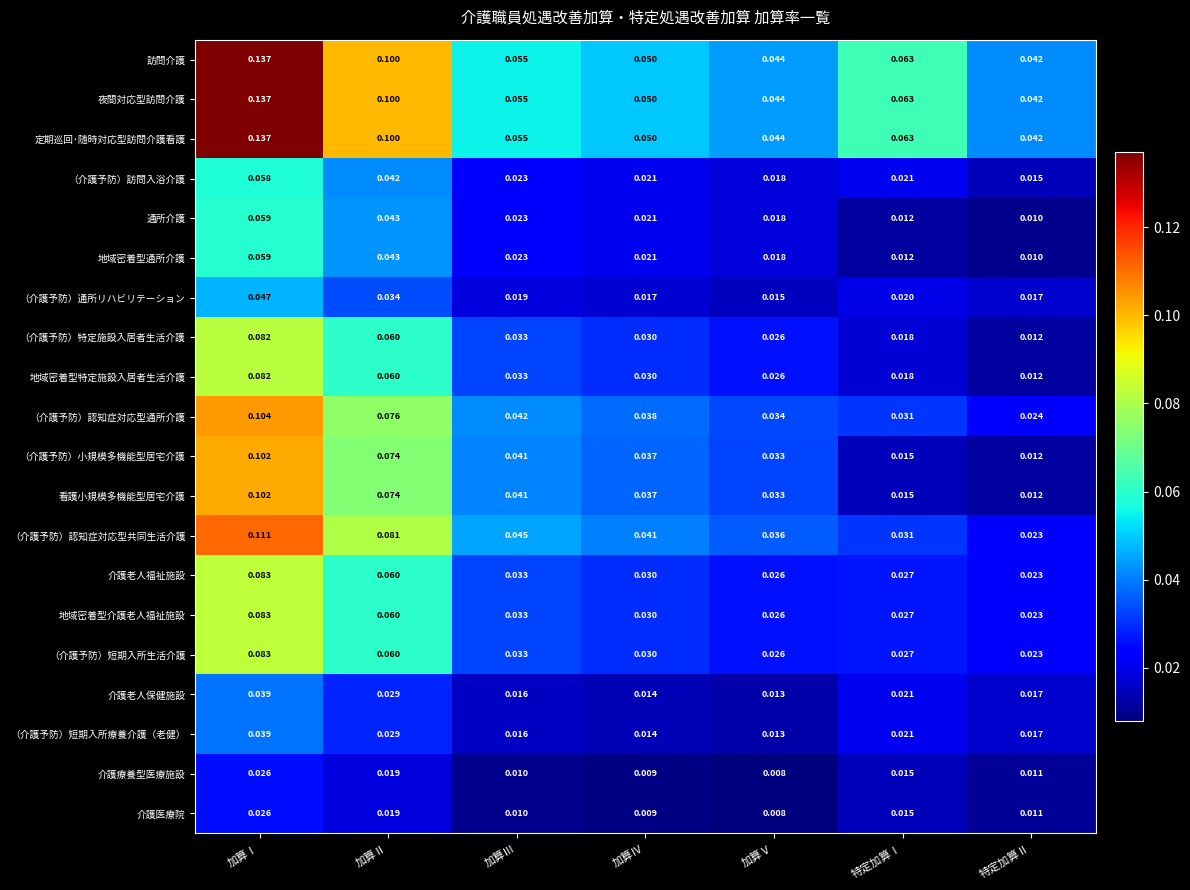

At which label is 介護老人福祉施設 closest to 0?

特定加算Ⅱ